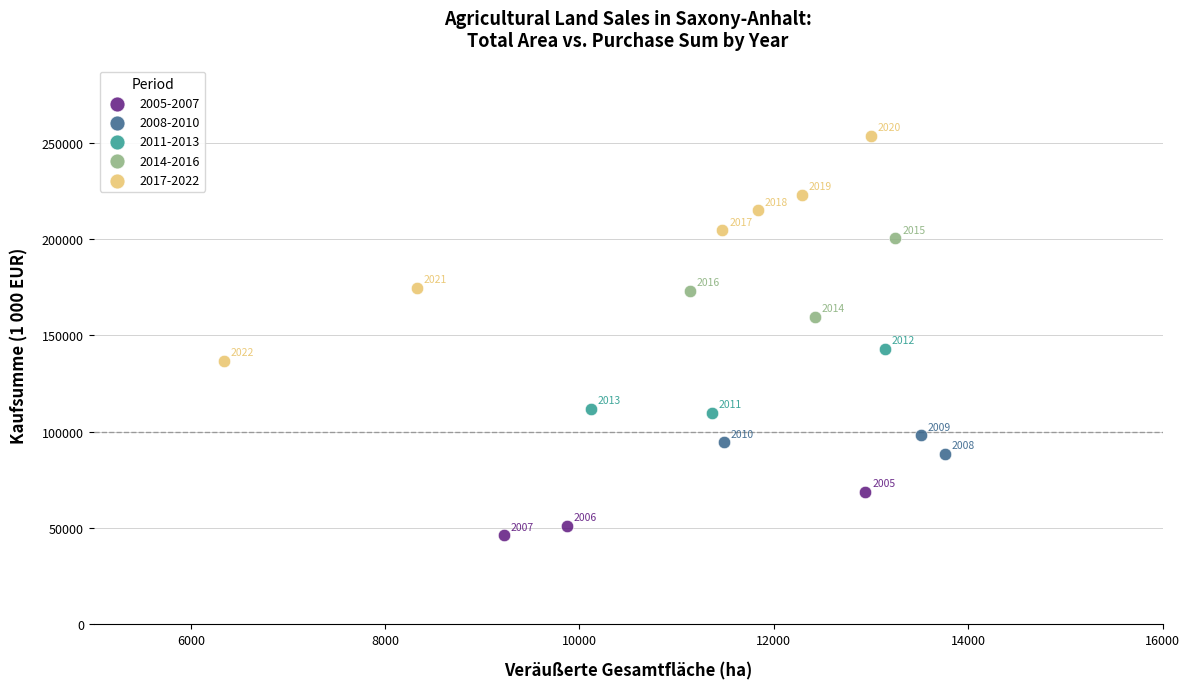

Which series has the widest spread of Y values?

2017-2022